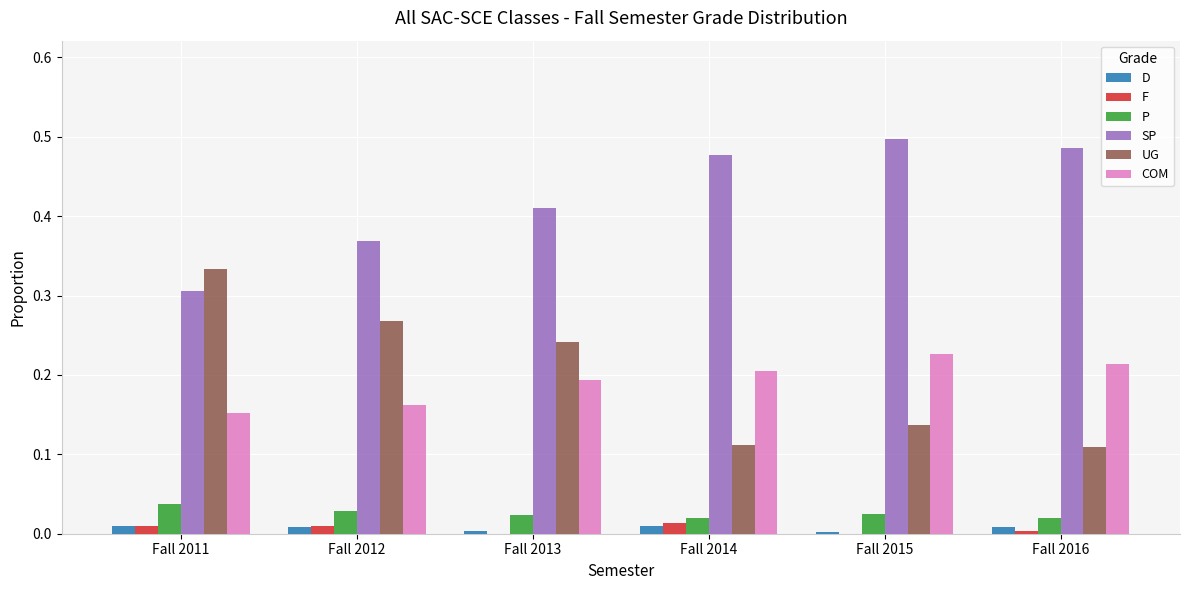

At which label does UG reach its peak?

Fall 2011